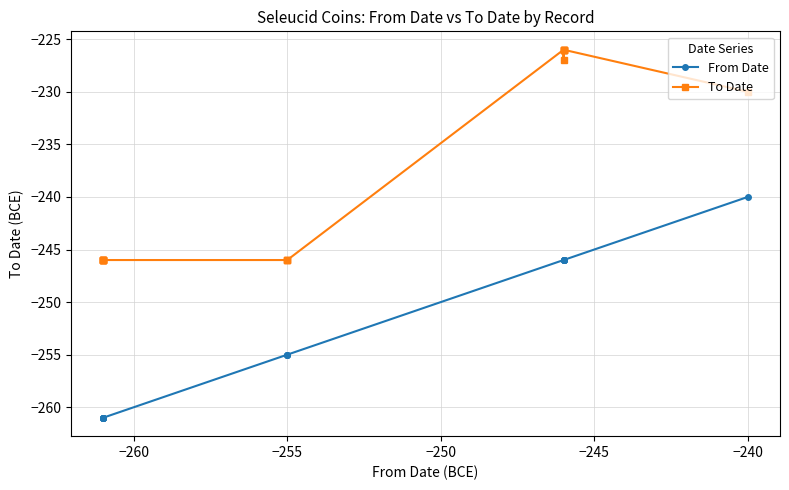

Reading left to right, transcribe all the data shown in this chart.

From Date: -261	-261	-261	-261	-261	-261	-261	-255	-255	-255	-246	-246	-246	-246	-246	-246	-240
To Date: -246	-246	-246	-246	-246	-246	-246	-246	-246	-246	-226	-227	-226	-226	-226	-226	-230